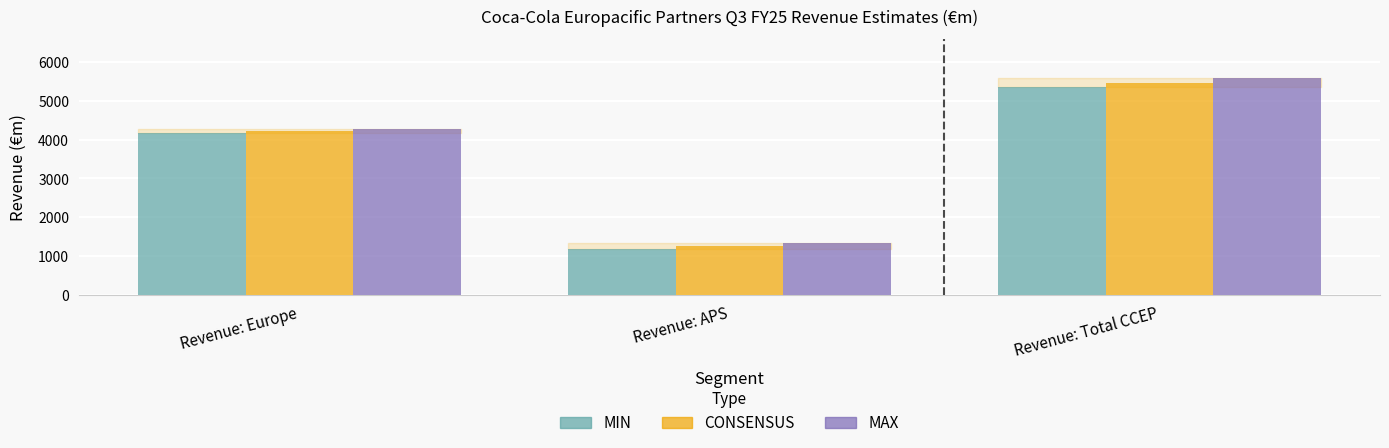

The CONSENSUS series shows 4215.5 at Revenue: Europe. True or false?

True